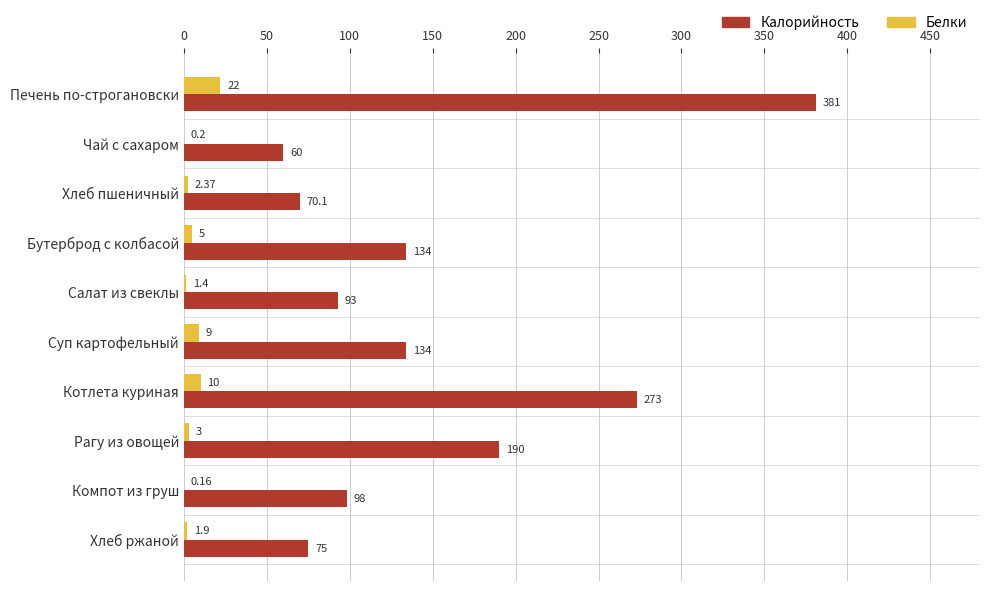

Which series changed the most between Суп картофельный and Рагу из овощей?

Калорийность